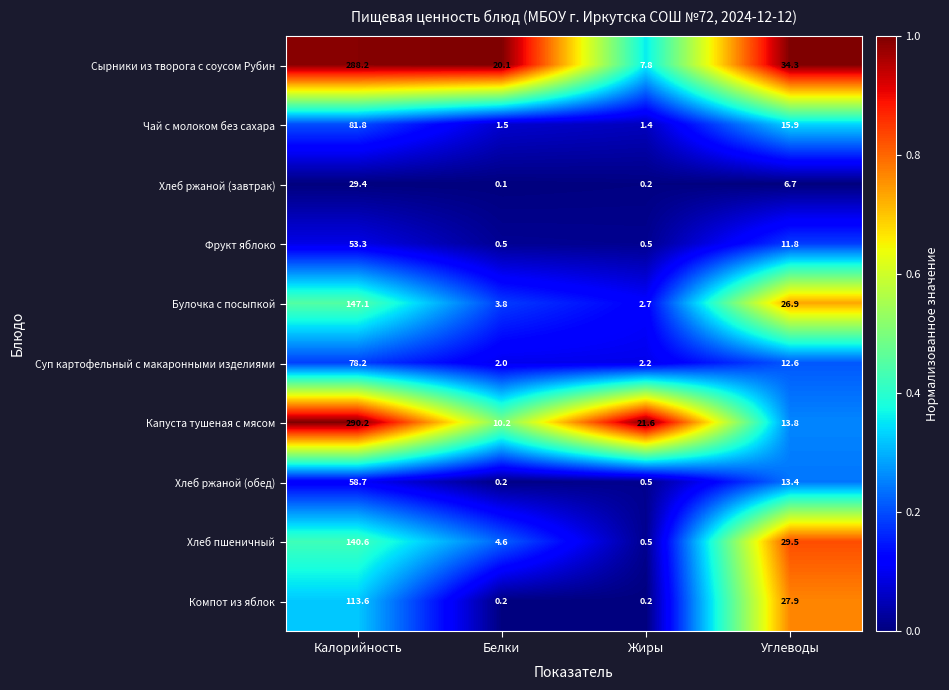

Rank the categories by Сырники из творога с соусом Рубин value from highest to lowest.

Калорийность, Углеводы, Белки, Жиры